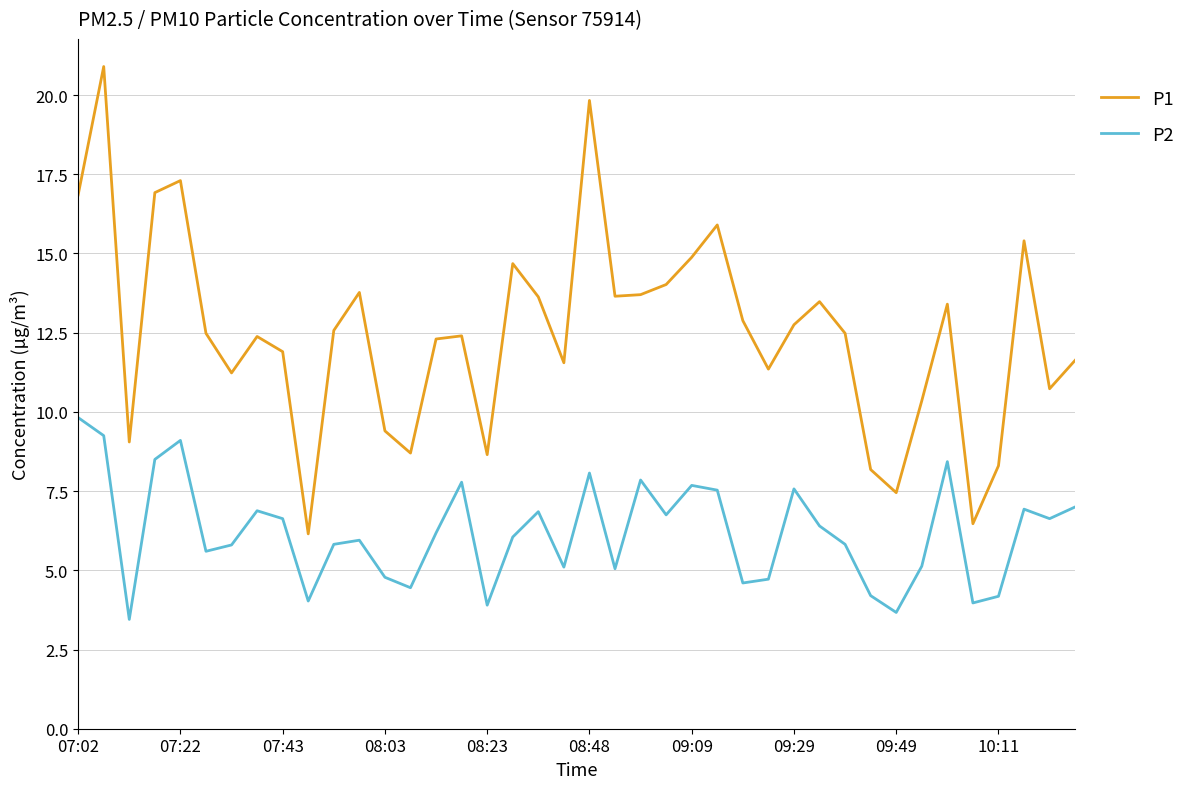

Which series has the largest range (max minus min)?

P1